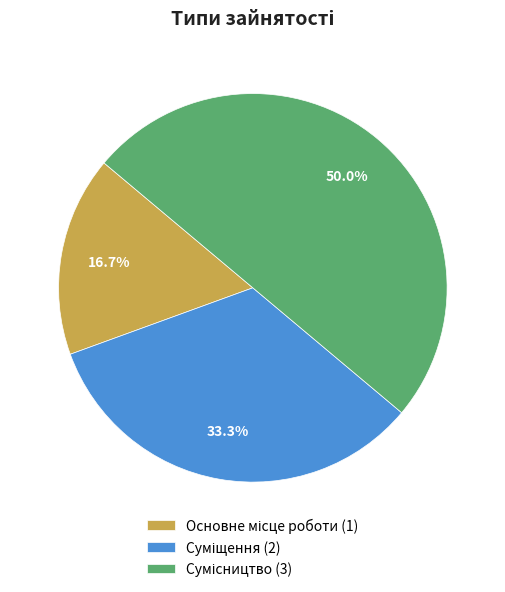

To the nearest percent, what is the combined percentage of Суміщення and Сумісництво?

83%